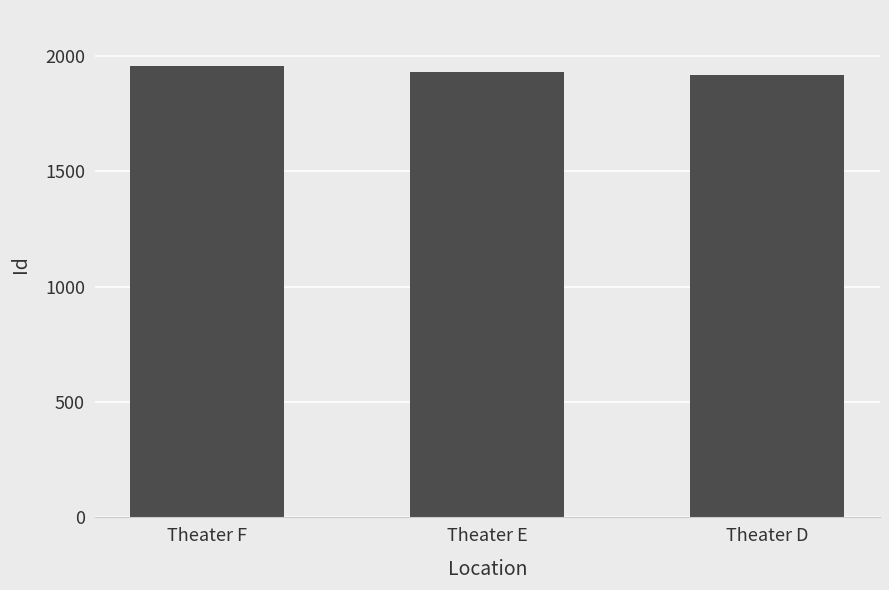

Is it true that the value at Theater F is 463?

False